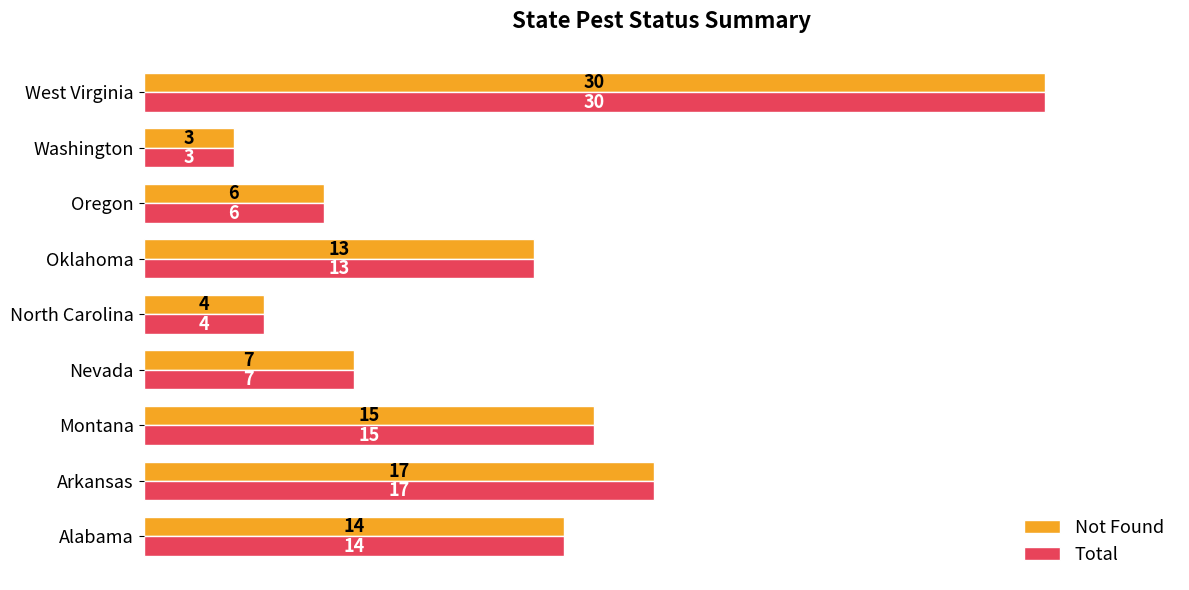

What is the difference between the second highest and minimum values in the Not Found series?

14